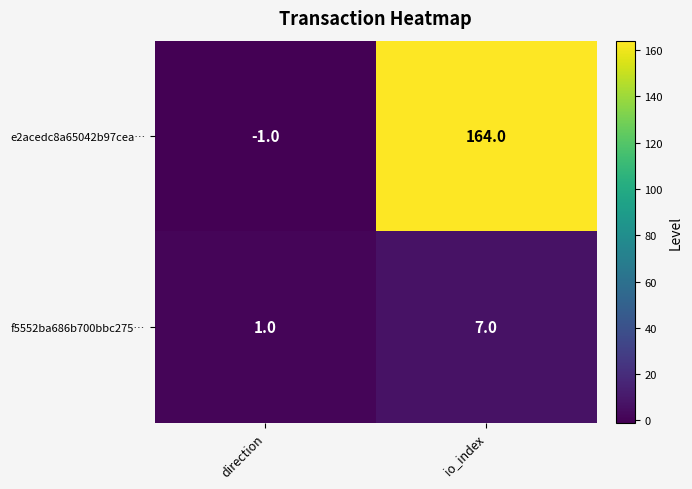

Rank the series at direction from highest to lowest value.

f5552ba686b700bbc275…, e2acedc8a65042b97cea…